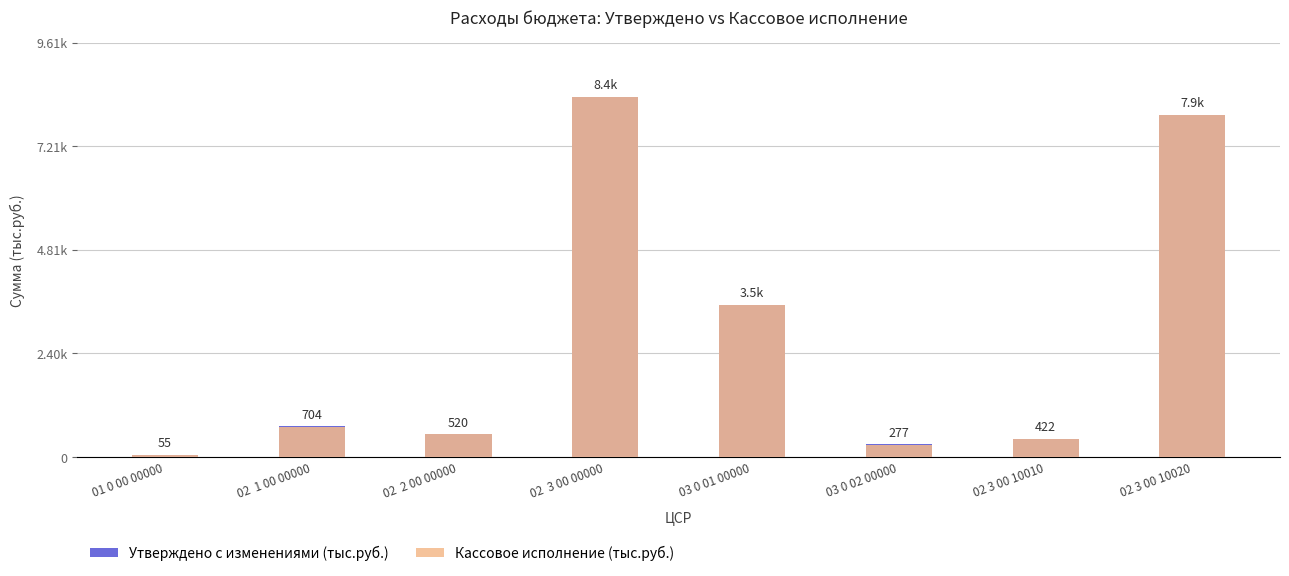

Which has a higher value, 02  2 00 00000 or 02  3 00 00000?

02  3 00 00000